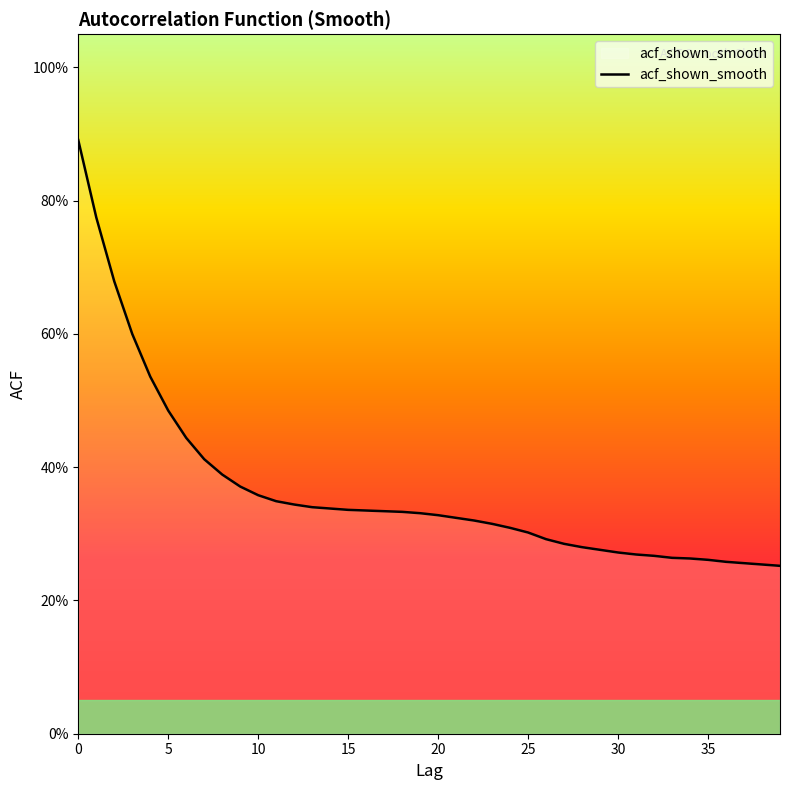

What is the greatest value displayed?

0.9